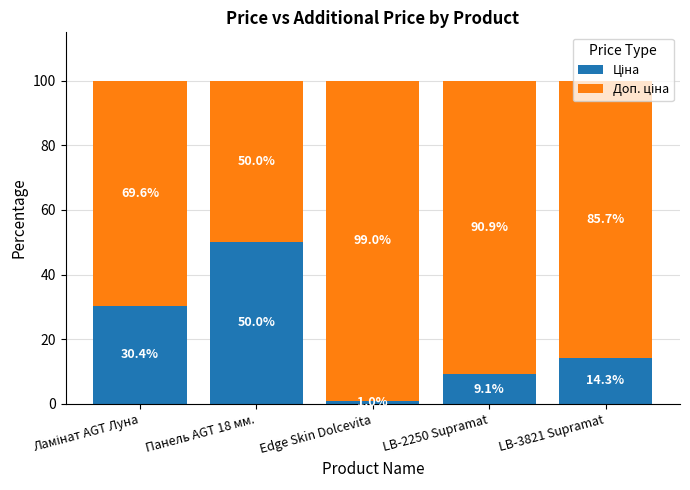

What is the total value across all series at Панель AGT 18 мм.?

100.0